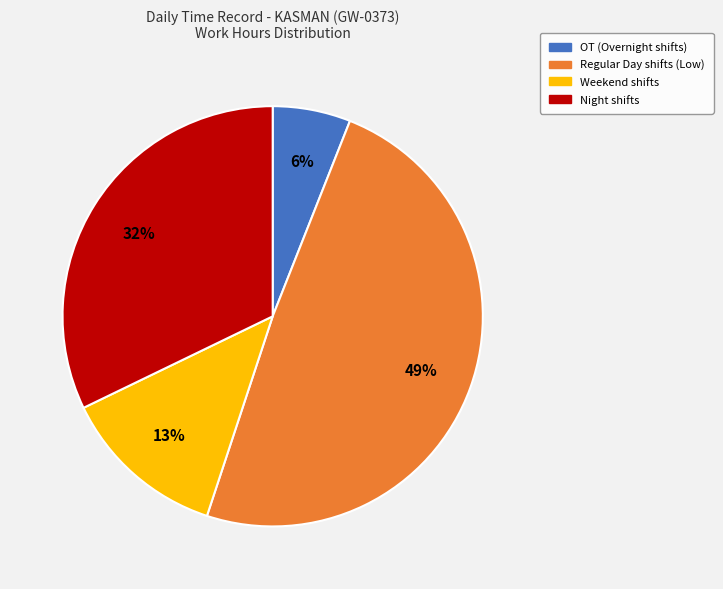

Is there a majority slice in this chart?

No